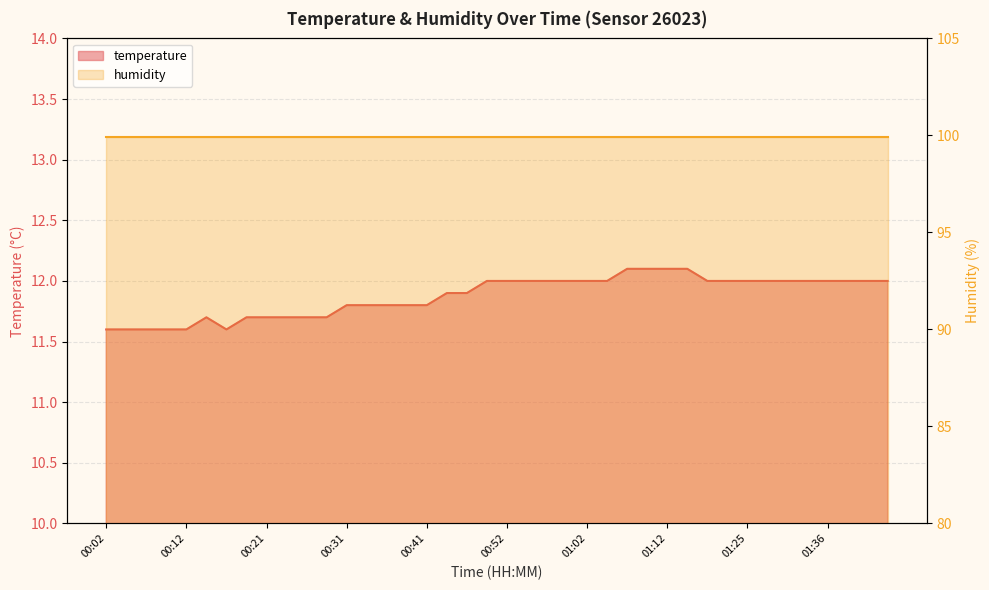

How many values are between 11 and 12?

36